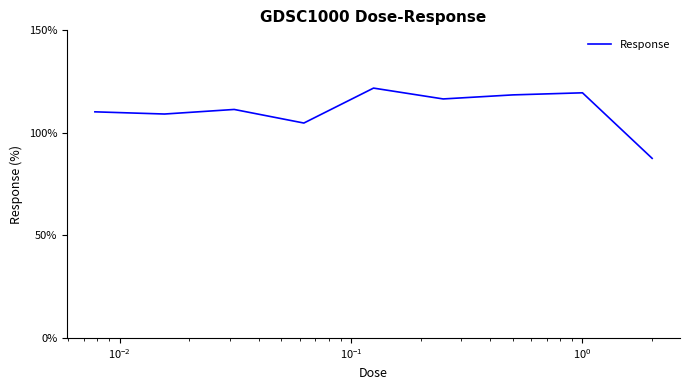

What is the difference between the maximum and minimum values?

34.3